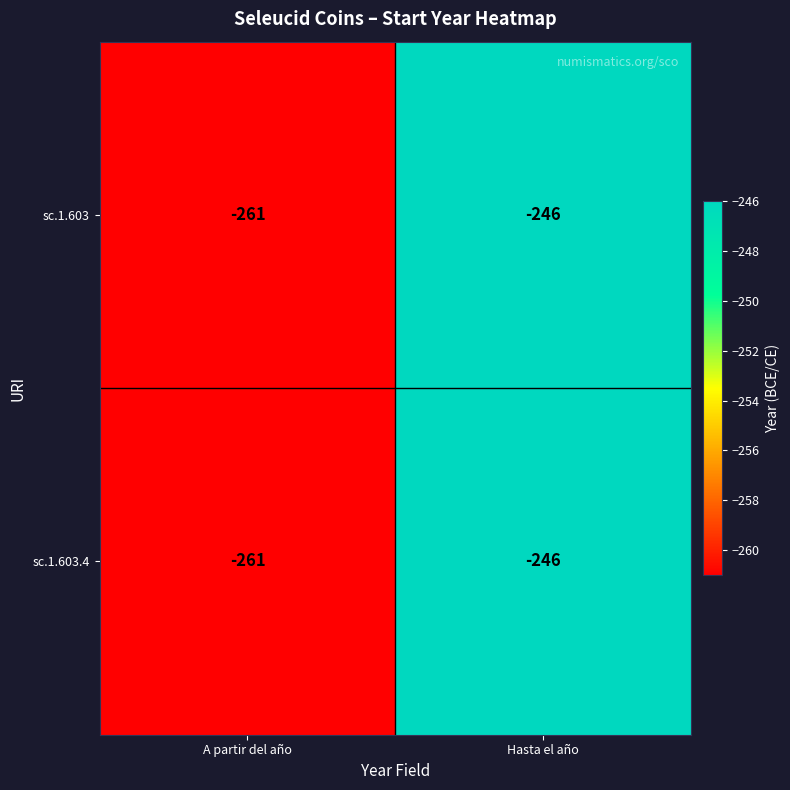

What is the greatest value displayed?

-246